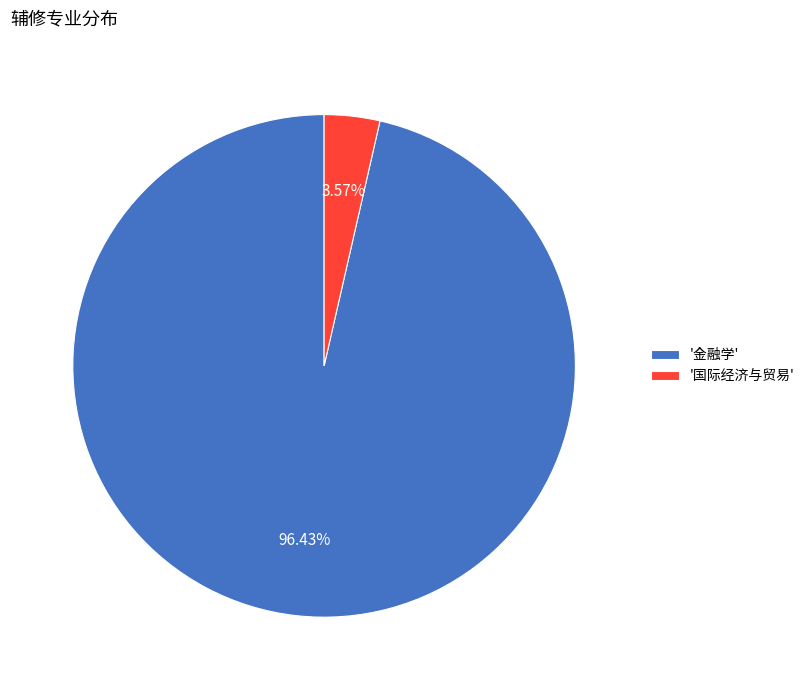

Approximately how many times larger is the value at '金融学' compared to '国际经济与贸易'?

27.0